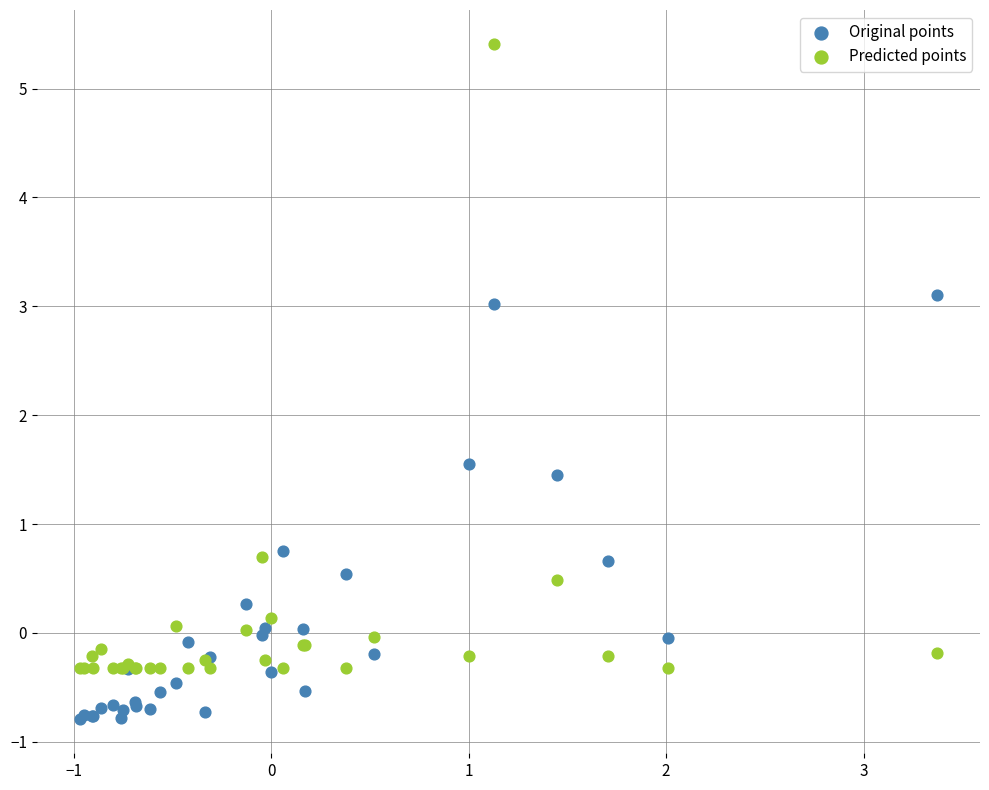

Which series has the widest spread of Y values?

Predicted points